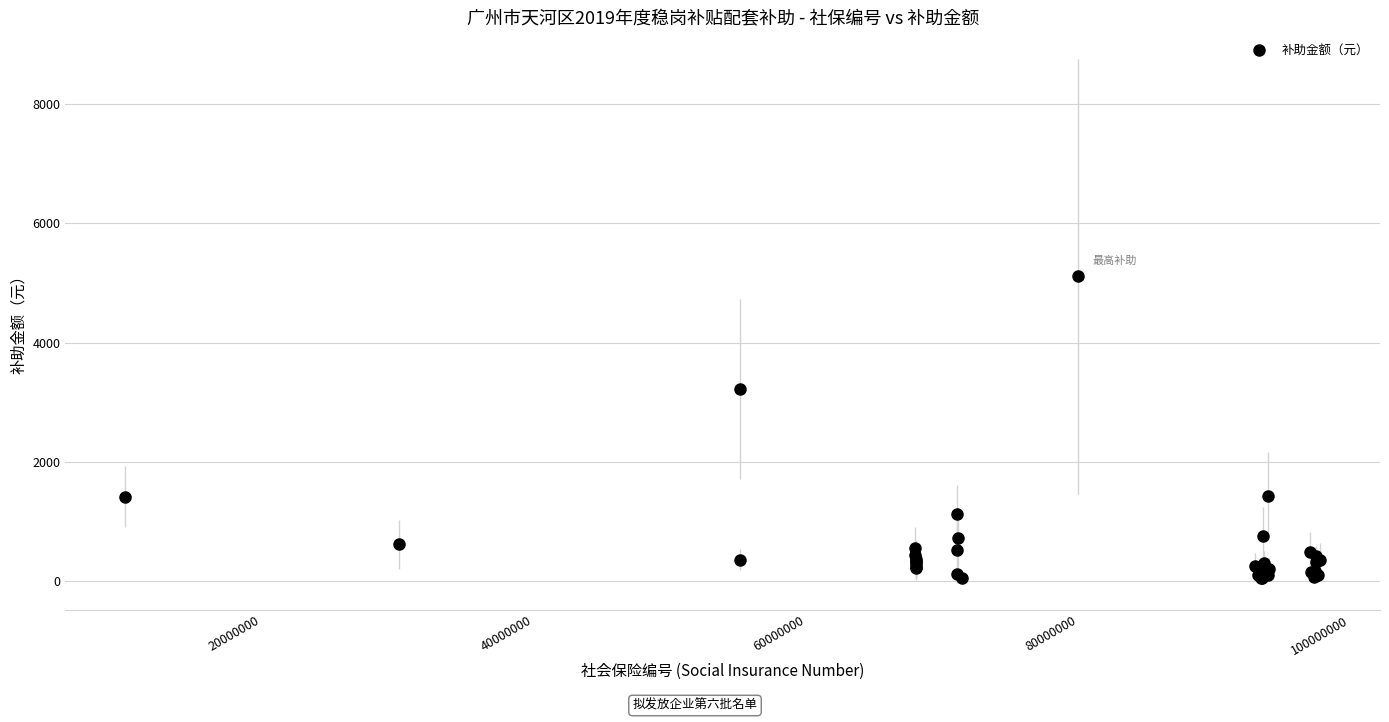

What Y value in the scatter plot is closest to 2579?

3228.1